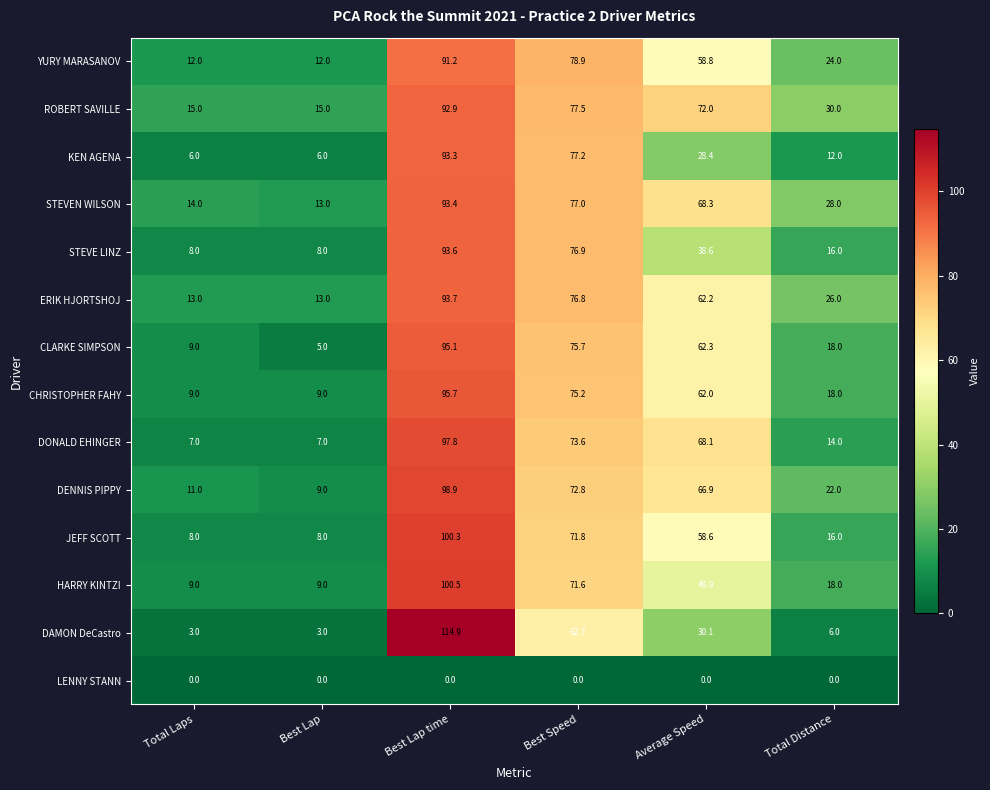

True or false: HARRY KINTZI has a value of 71.6 at Best Speed.

True